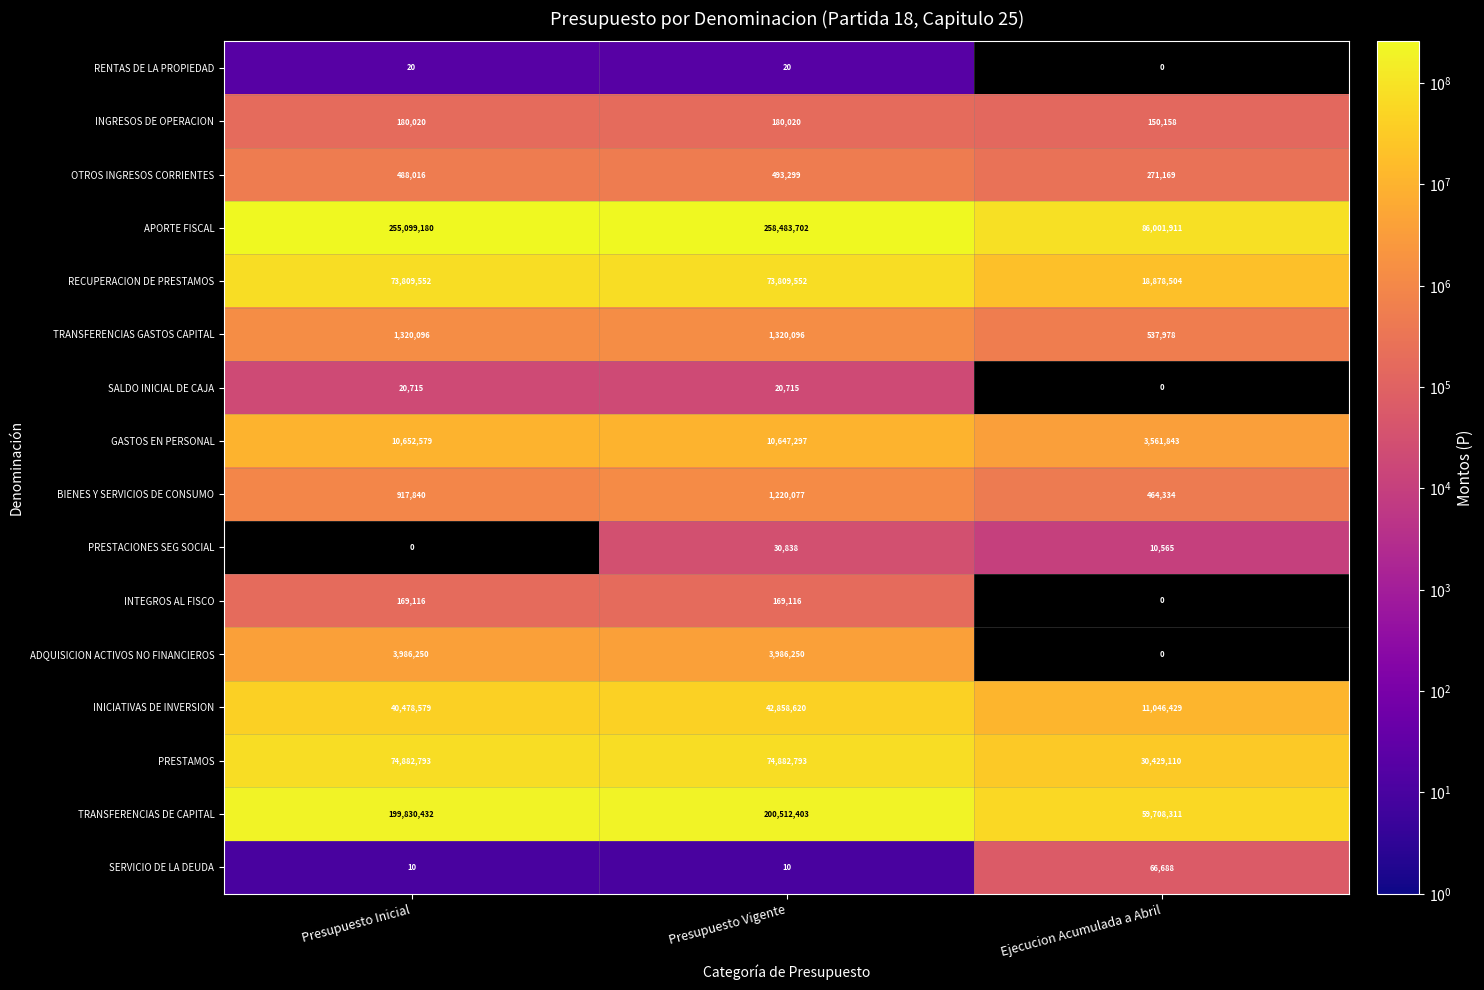

Is the value of SERVICIO DE LA DEUDA at Ejecucion Acumulada a Abril greater than the value of INICIATIVAS DE INVERSION at Presupuesto Vigente?

No